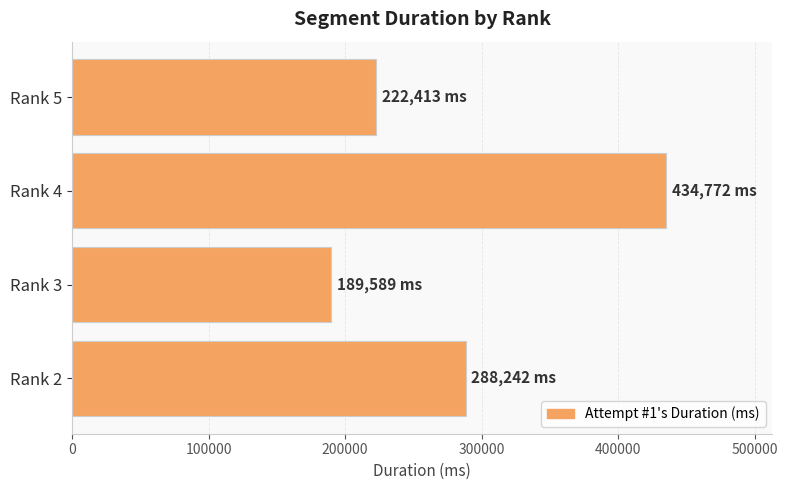

Rank the categories by value from highest to lowest.

Rank 4, Rank 2, Rank 5, Rank 3